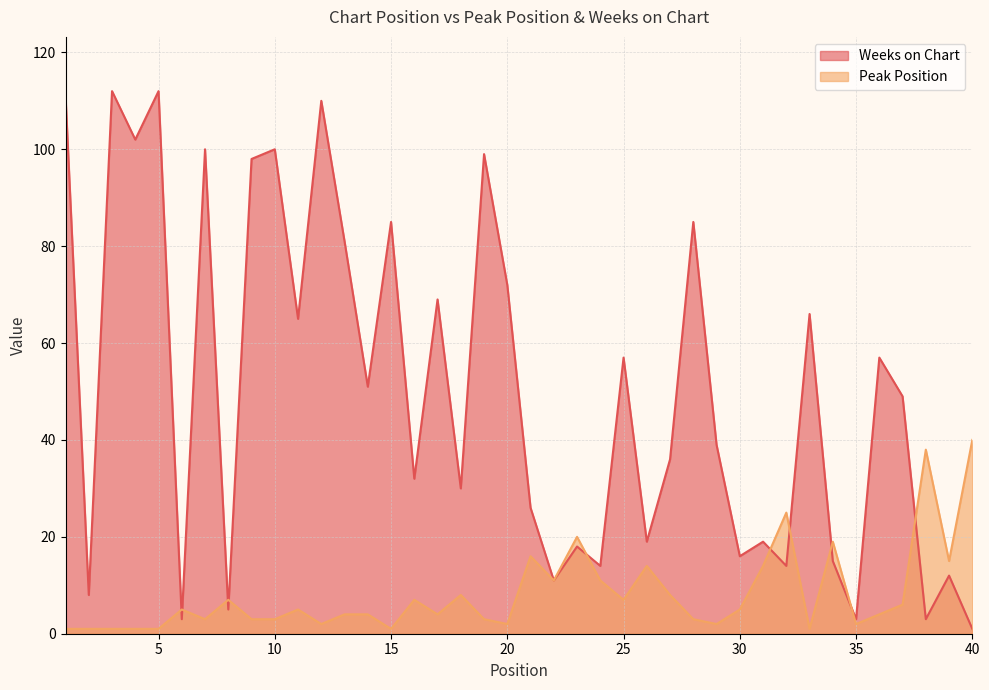

Which category has the lowest value in the Peak Position series?

1